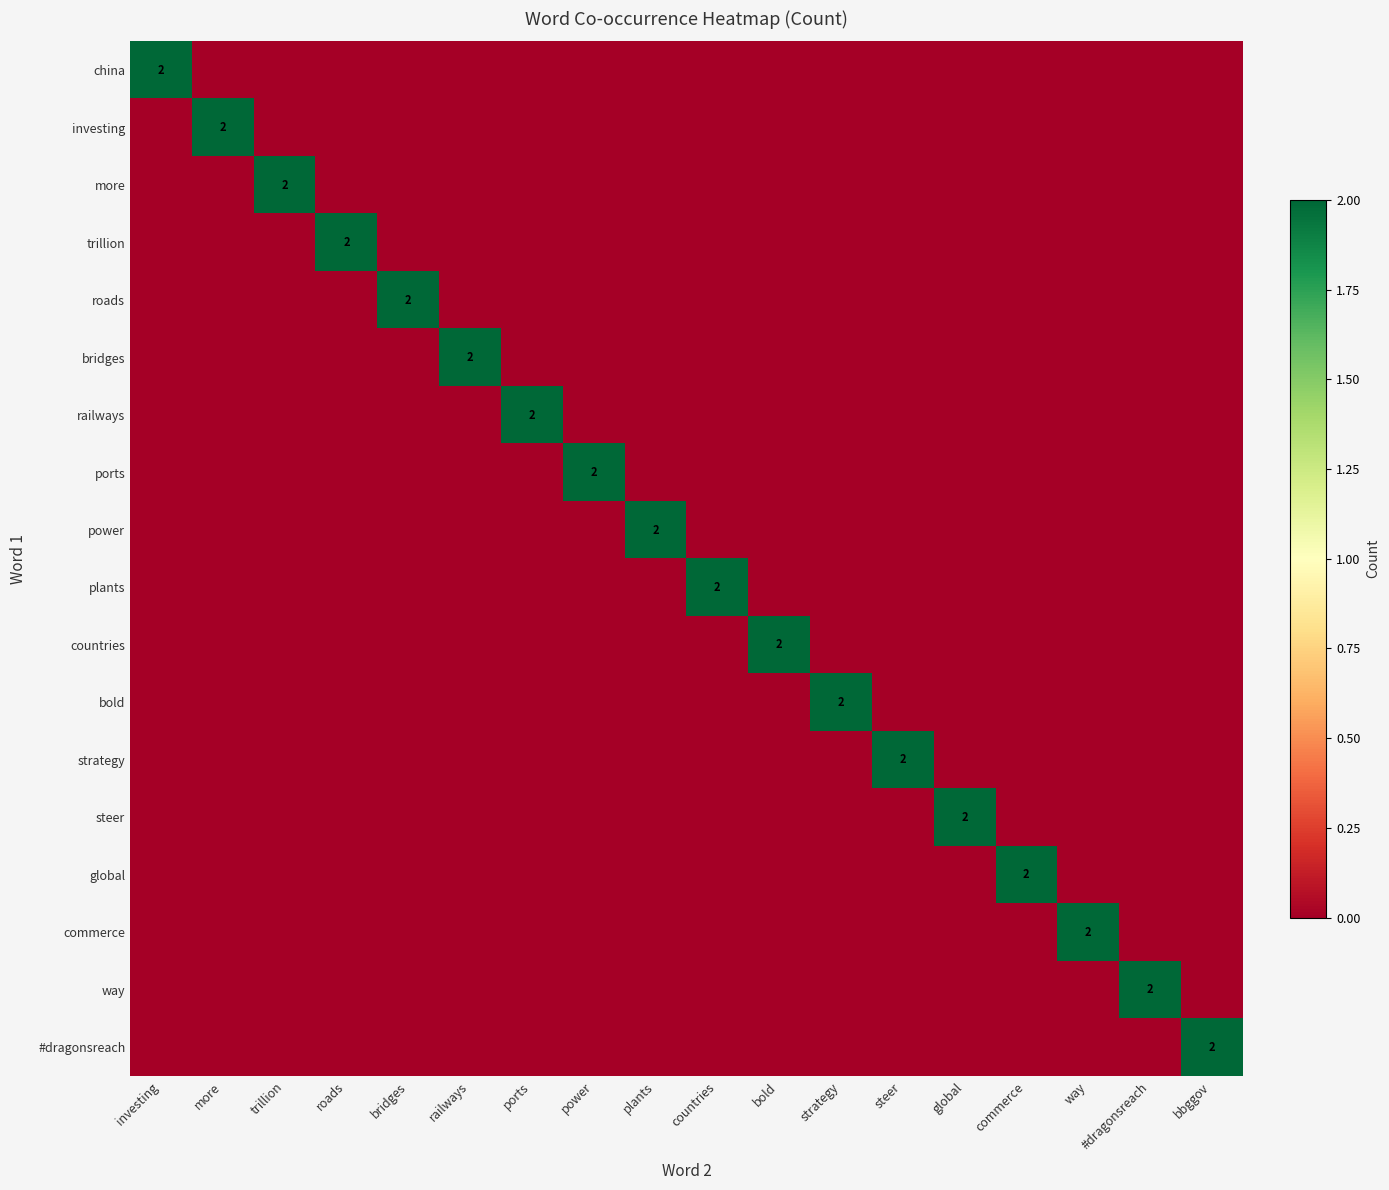

What is the difference between the maximum and second lowest values in the global series?

2